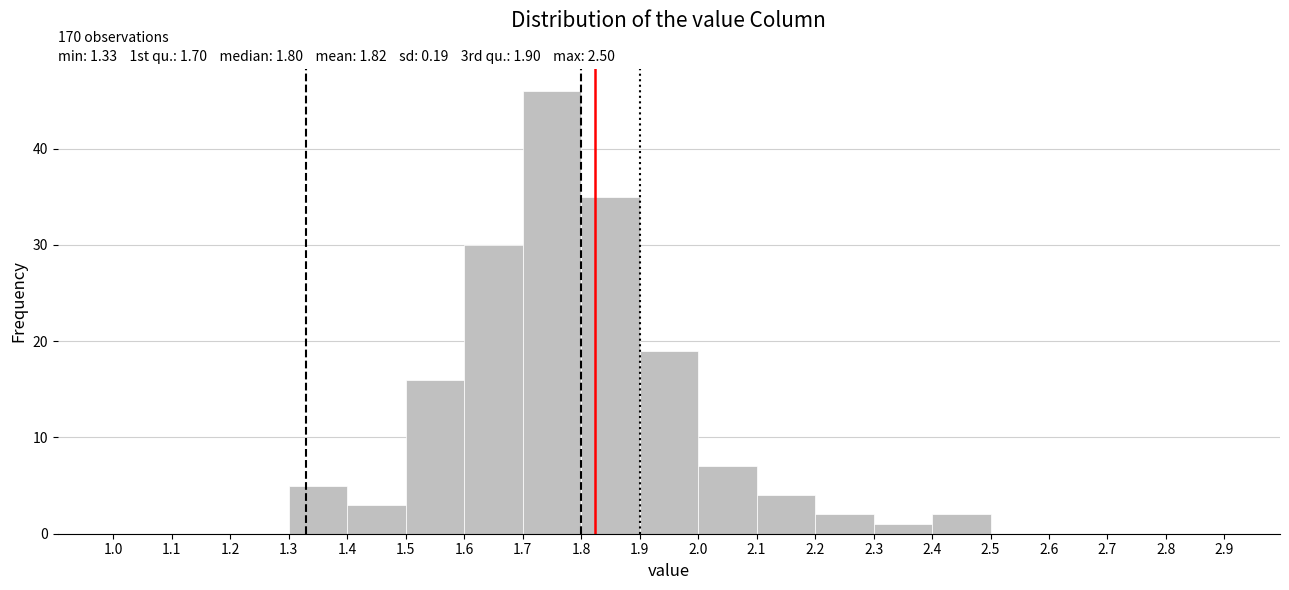

Which range on the x-axis has the tallest bar?

1.7 to 1.8